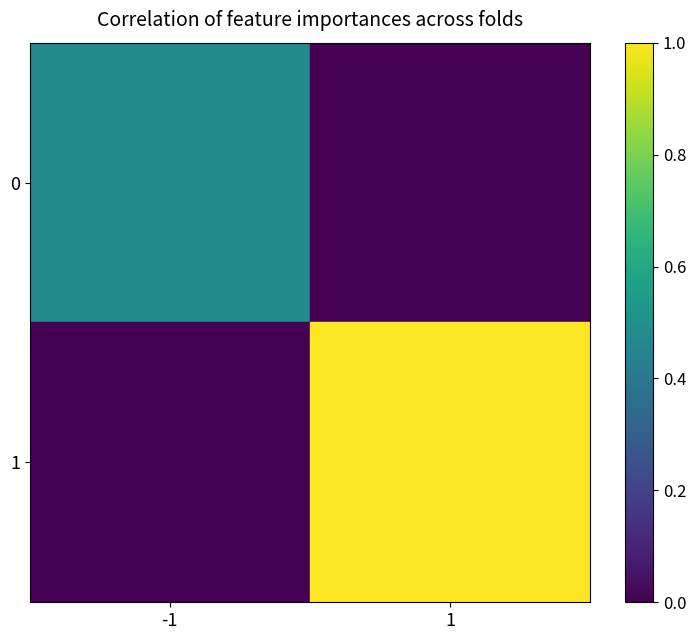

Which series has the widest spread of values?

1